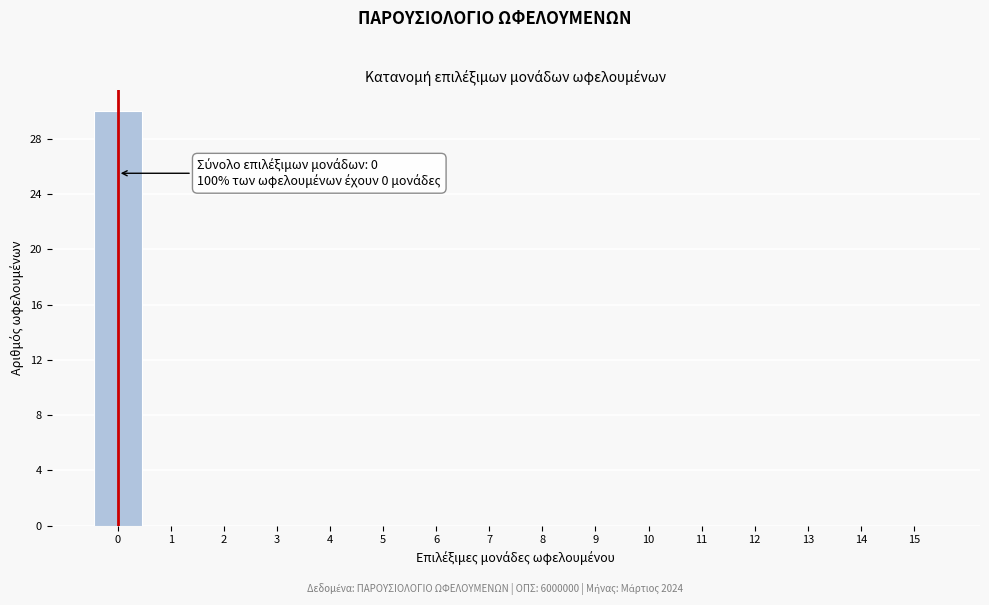

Which range on the x-axis has the tallest bar?

-0.5 to 0.5